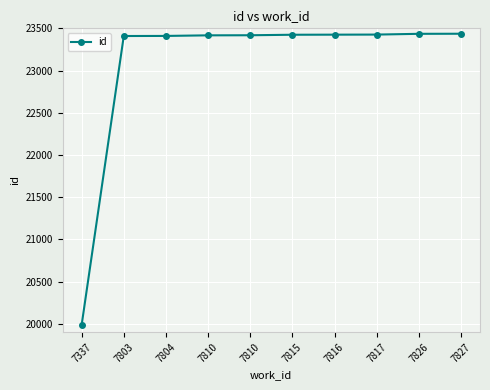

How many lines are shown in the chart?

1